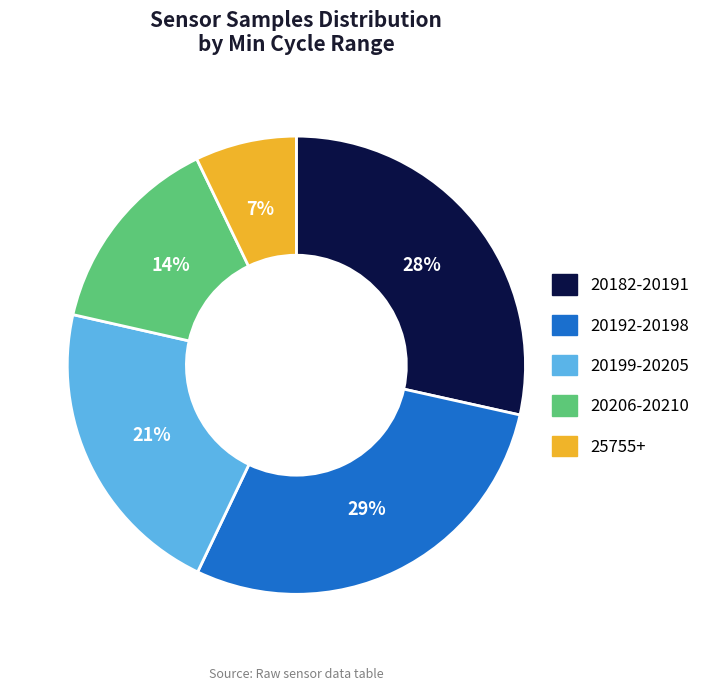

Is there any slice that represents more than half of the pie?

No